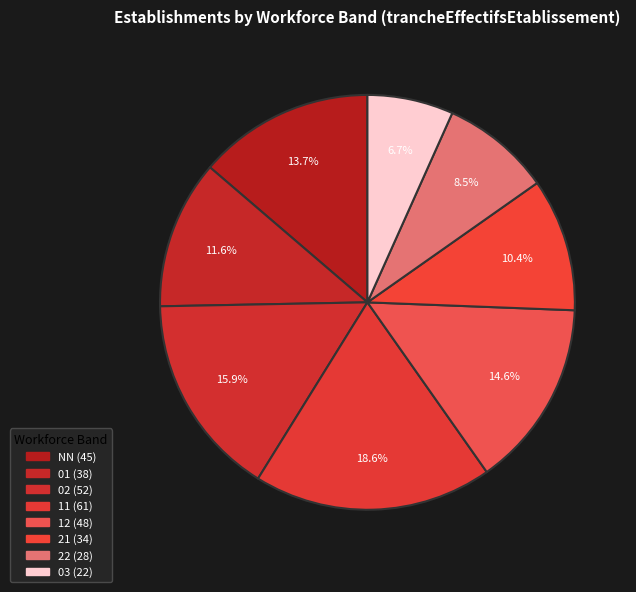

What is the total percentage of 22 and 02?

24.4%